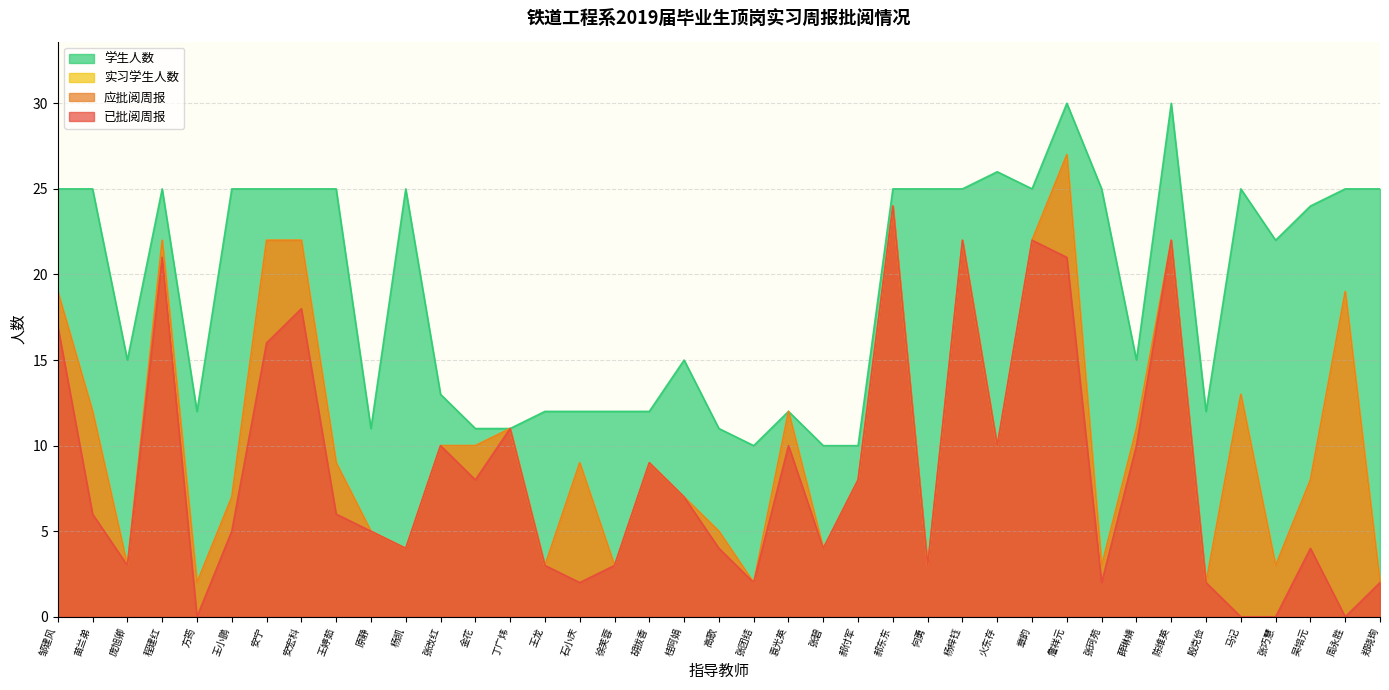

What are all the series names shown in the legend?

已批阅周报, 应批阅周报, 实习学生人数, 学生人数